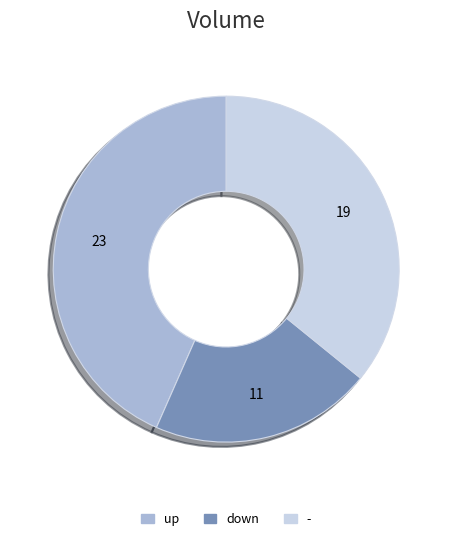

Does - account for over 50% of the chart?

No